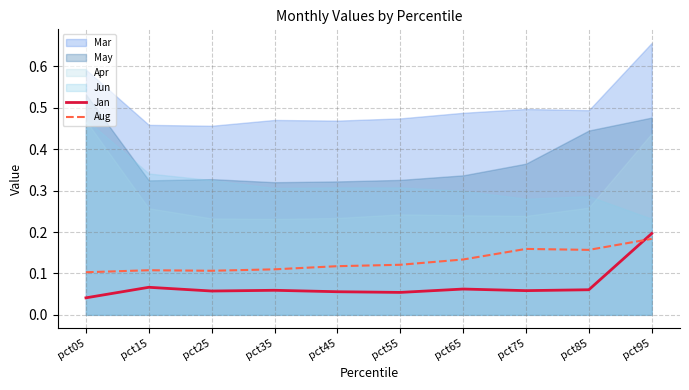

List the labels in order of Aug value, largest first.

pct95, pct75, pct85, pct65, pct55, pct45, pct35, pct15, pct25, pct05